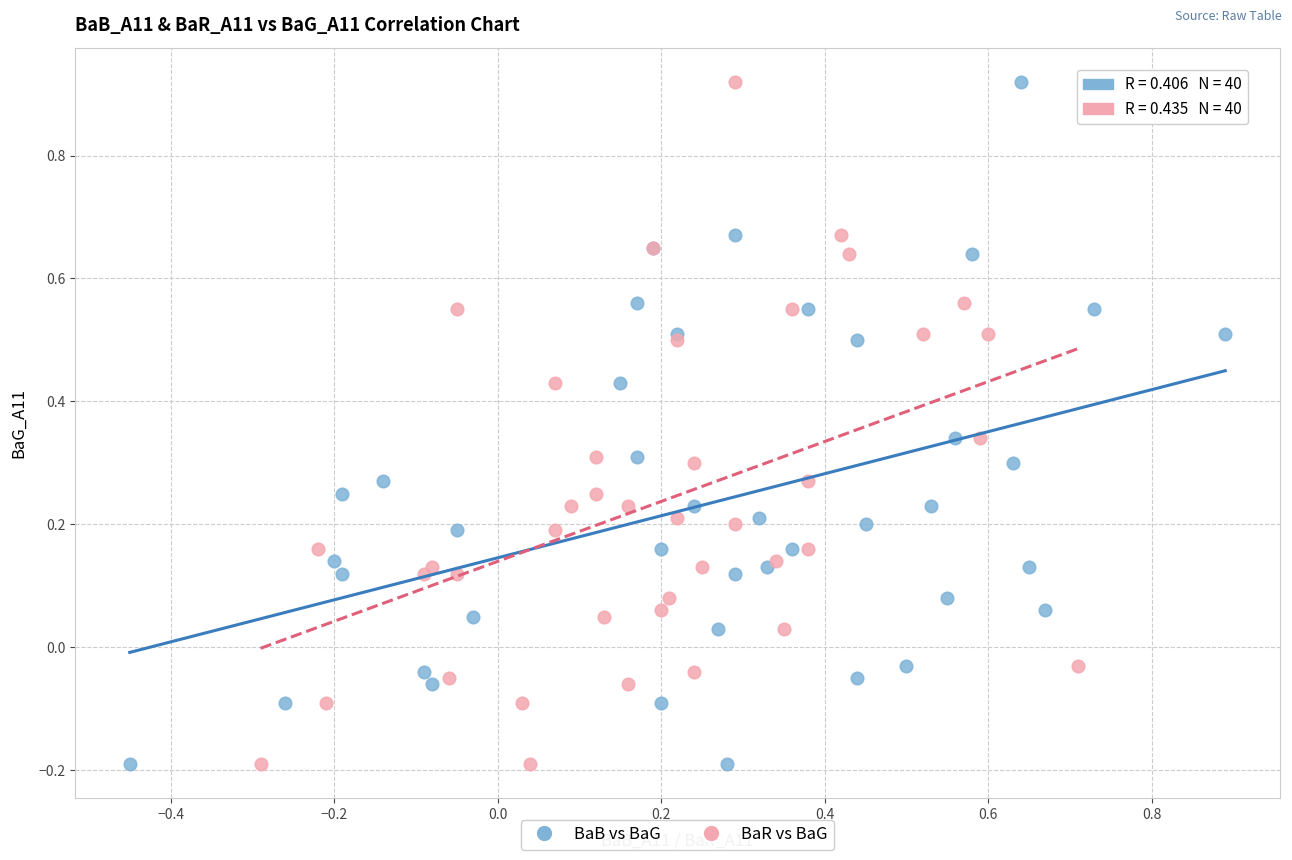

What are all the series names shown in the legend?

BaB vs BaG, BaR vs BaG